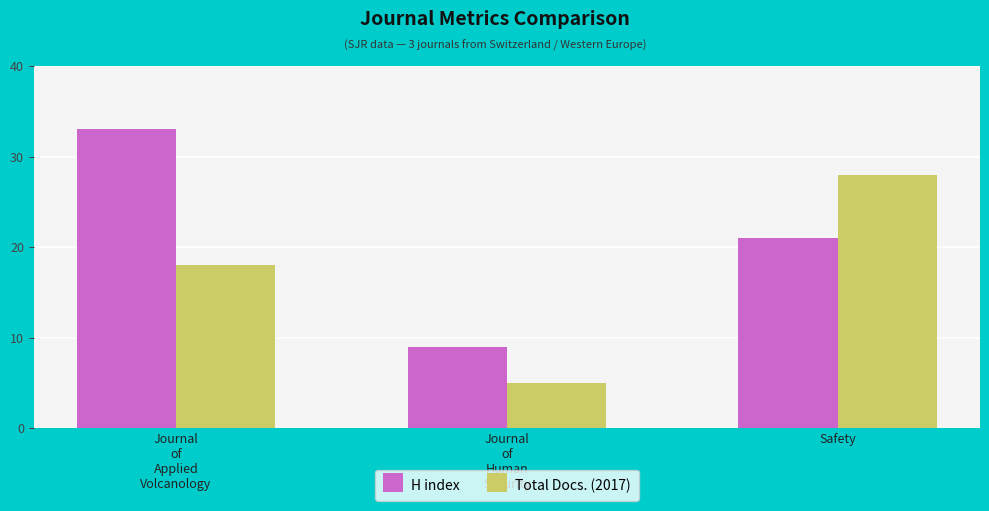

At how many categories does at least one series exceed 24?

2